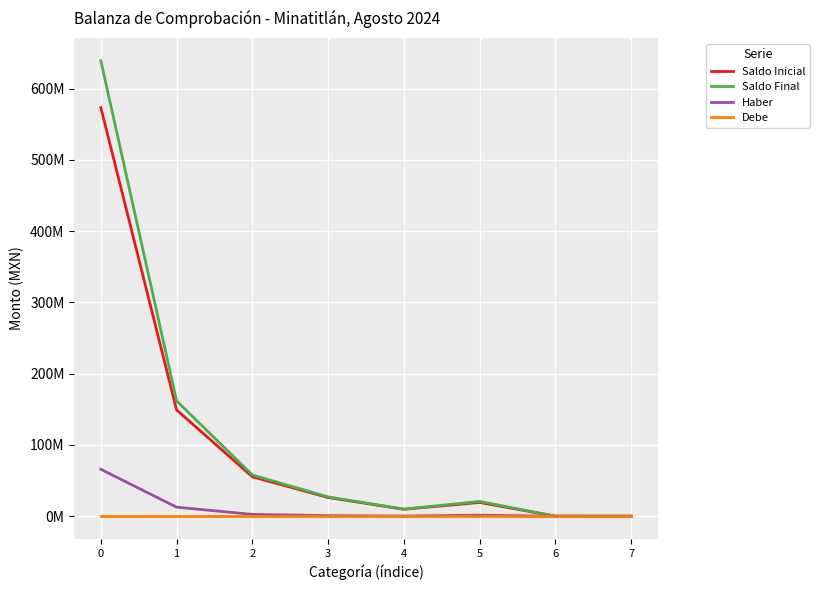

Does the chart display data point markers on the line(s)?

No